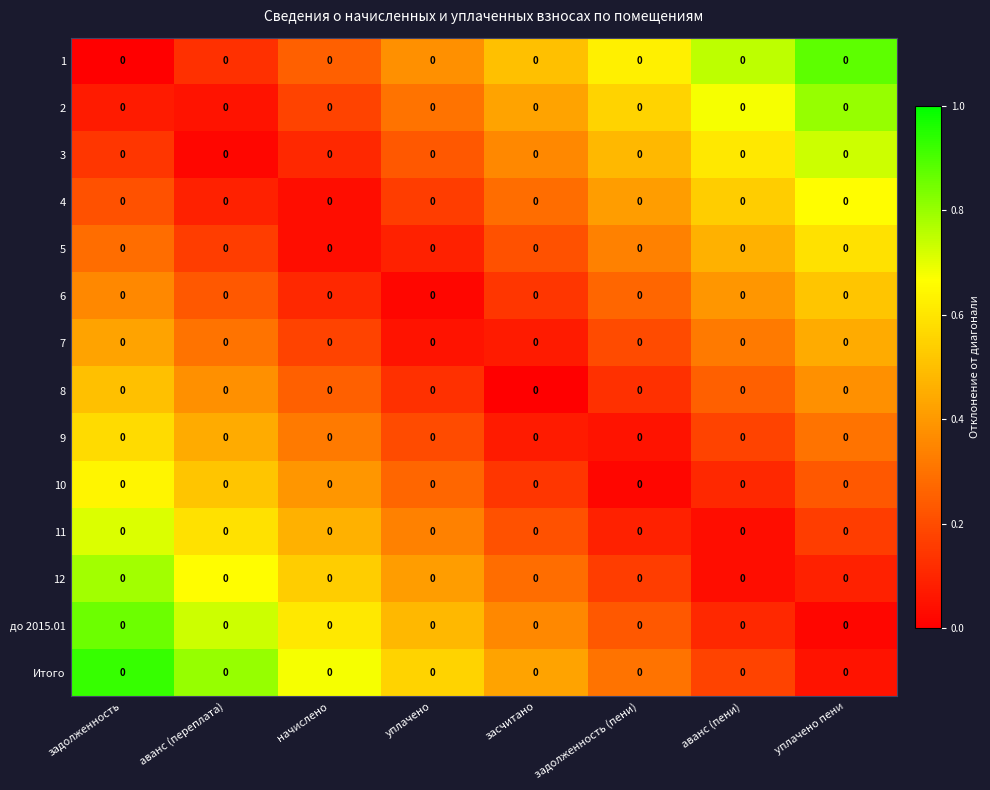

Count the number of categories in the chart.

8